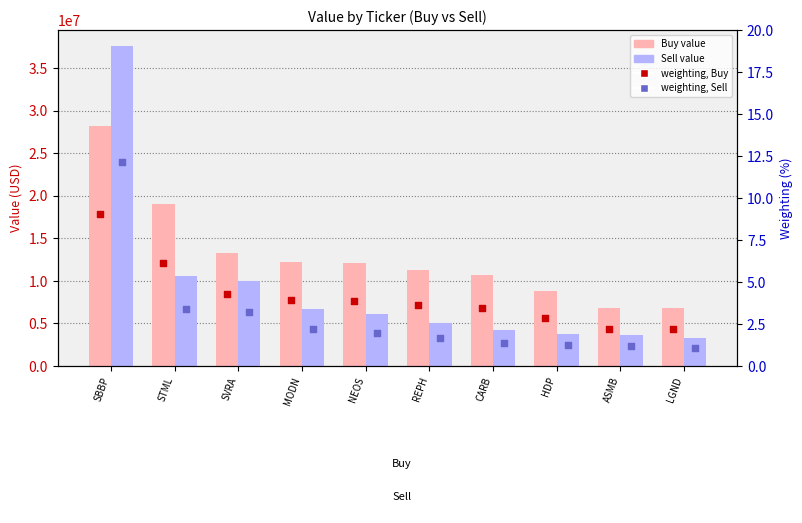

Which series has the widest spread of Y values?

Sell